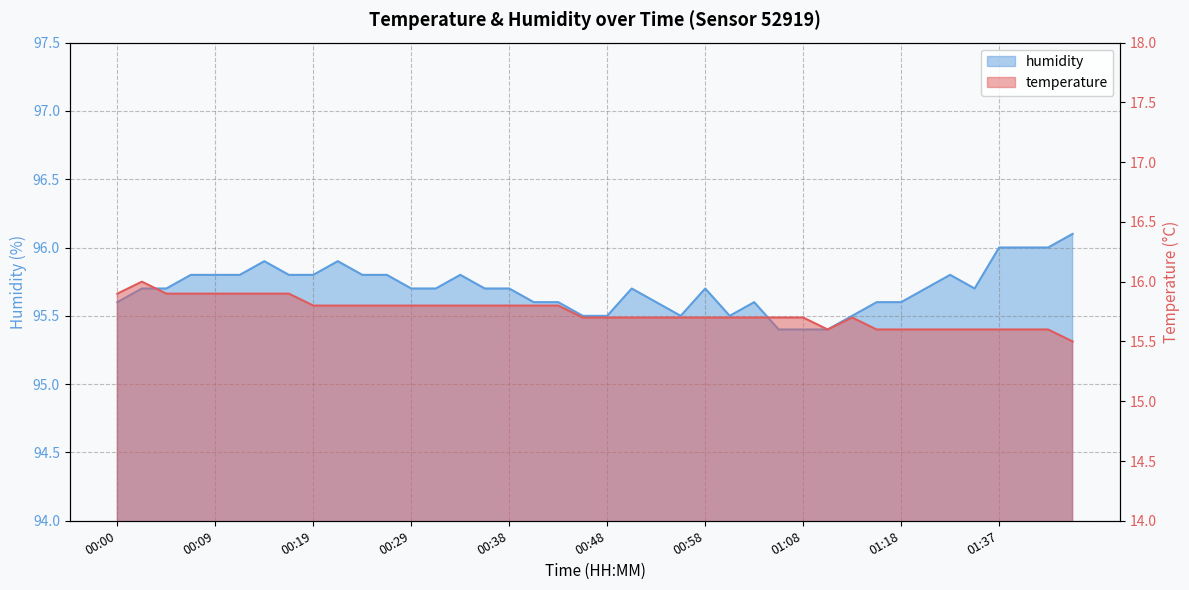

What is the label of the 17th point from the left?

00:38